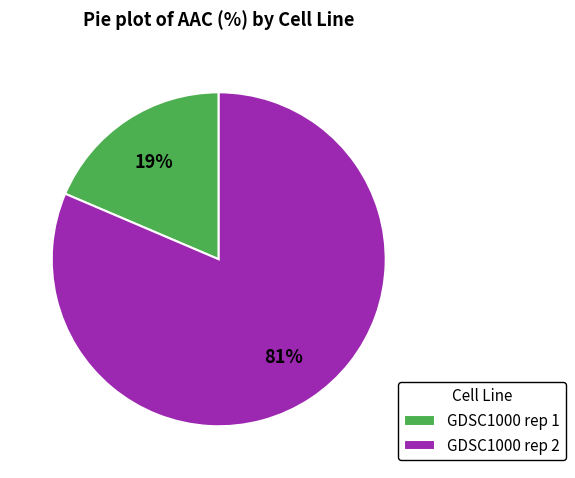

Count the number of slices in the pie.

2